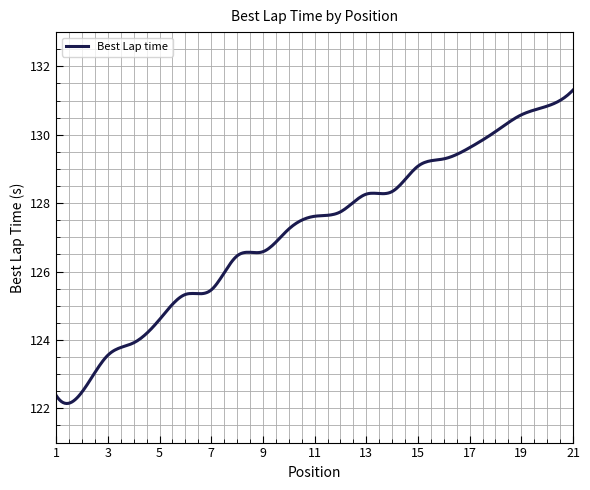

What is the minimum value shown in the chart?

122.1